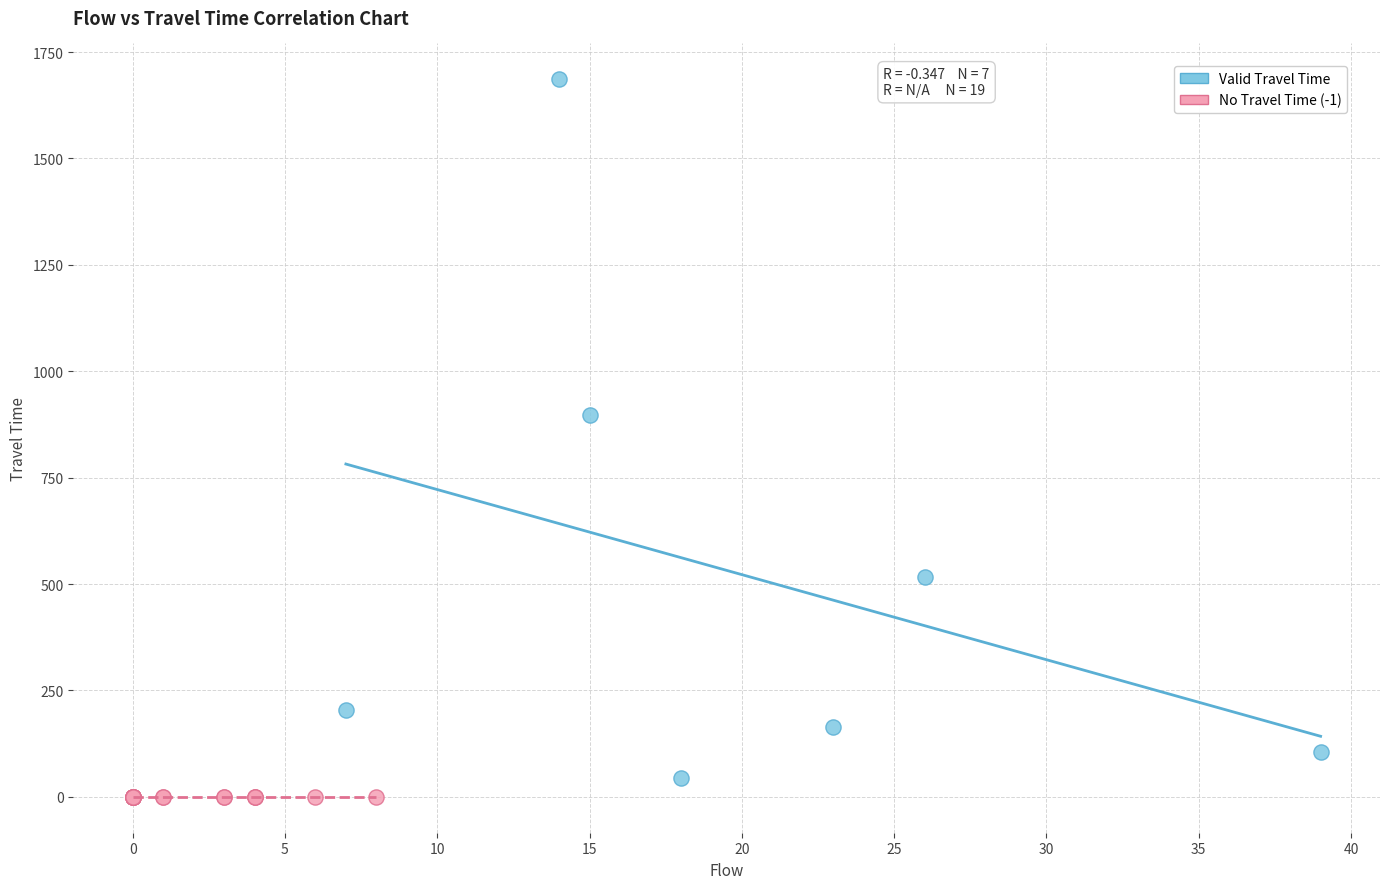

What are all the series names shown in the legend?

Valid Travel Time, No Travel Time (-1)